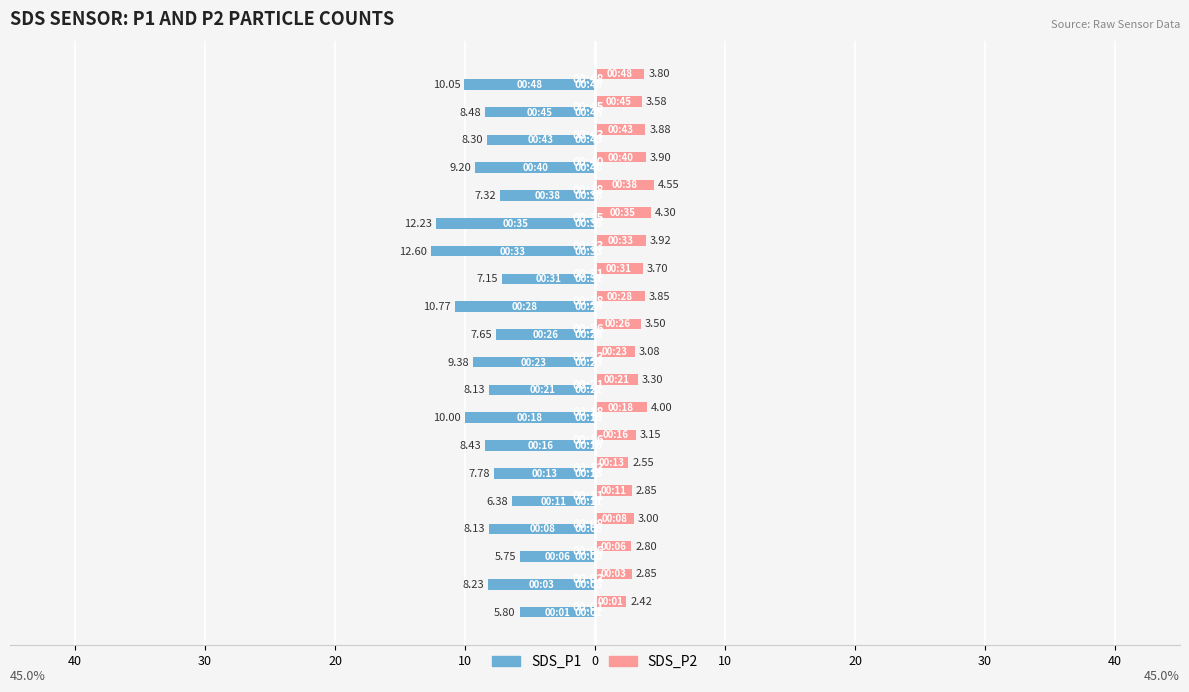

What are all the series names shown in the legend?

SDS_P1, SDS_P2